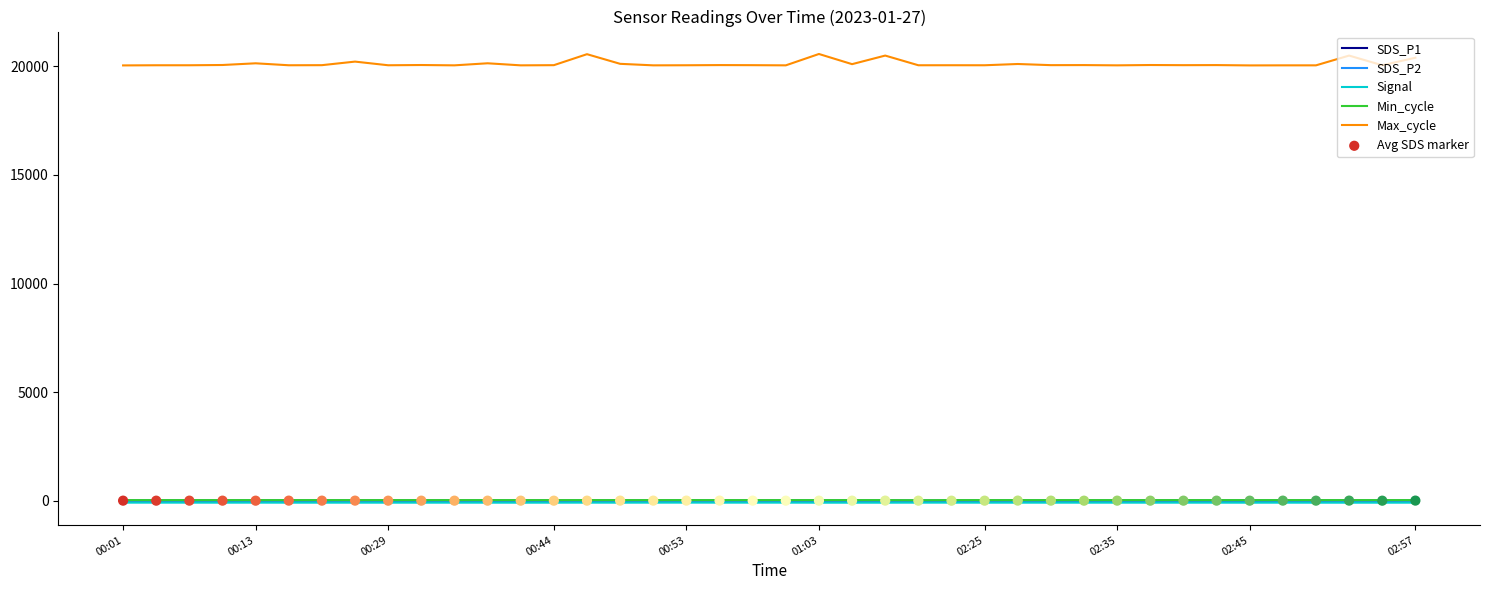

At how many categories does at least one series exceed 12497?

40